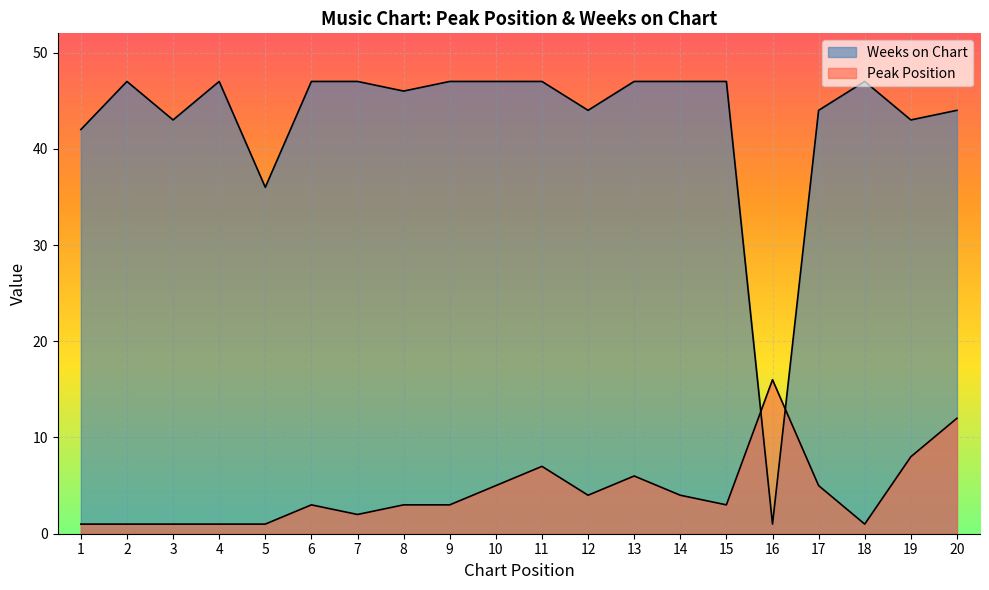

Is the value of Peak Position at 3 greater than the value of Weeks on Chart at 10?

No